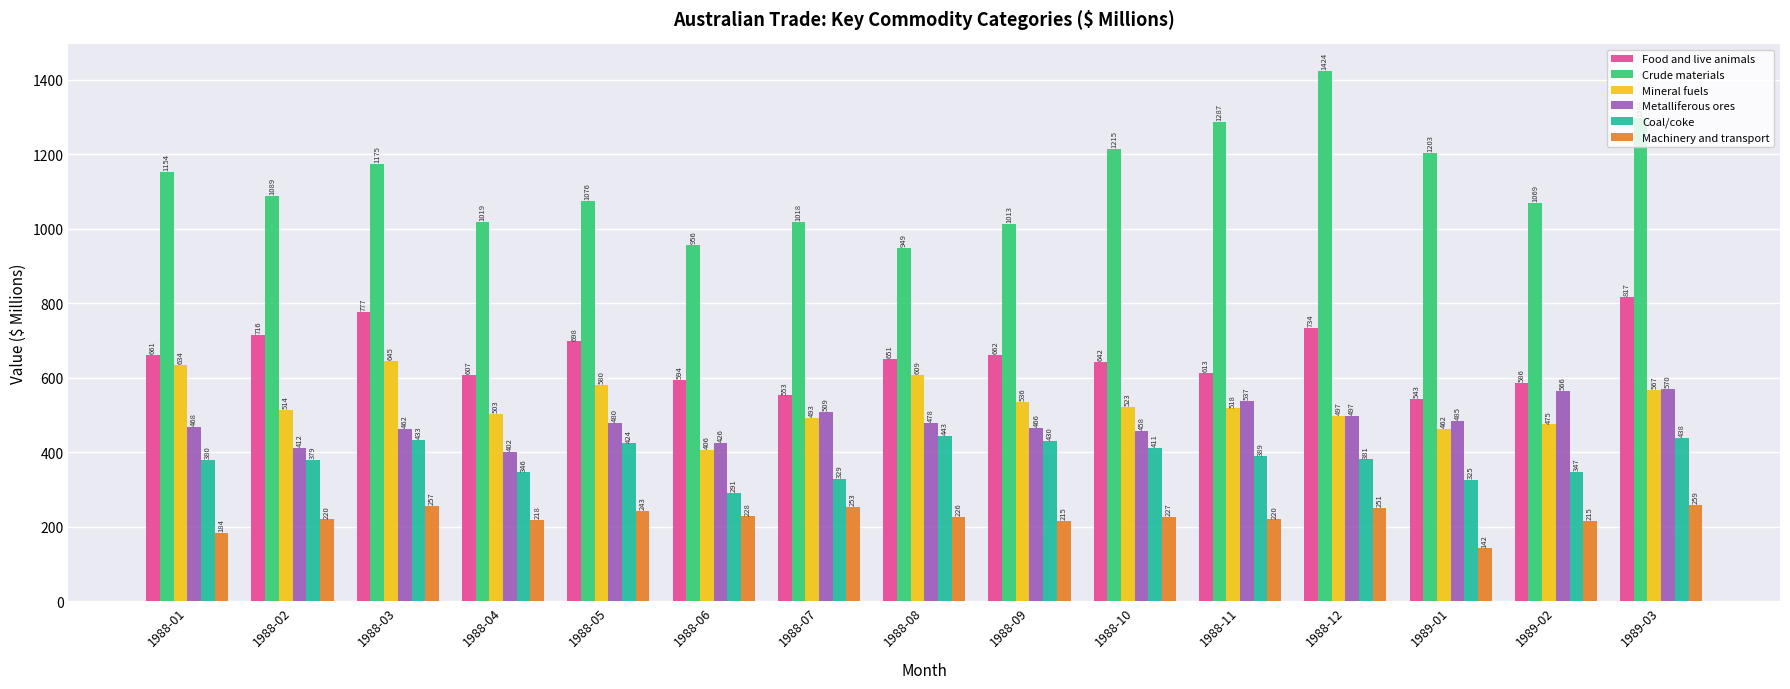

Is it true that Coal/coke equals 459 at 1988-06?

False